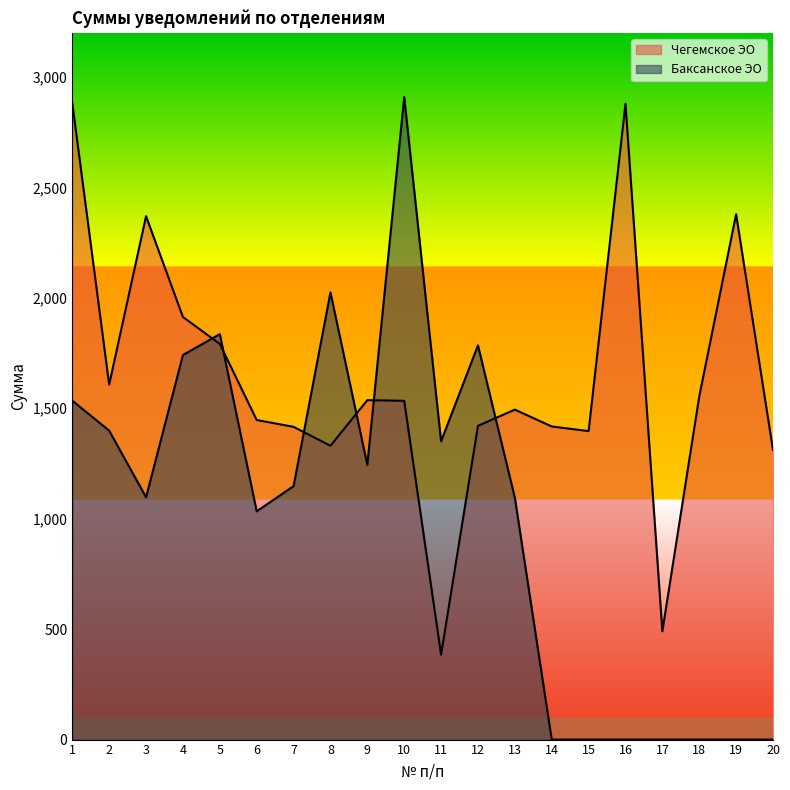

True or false: Баксанское ЭО has a value of 0.0 at 17.

True